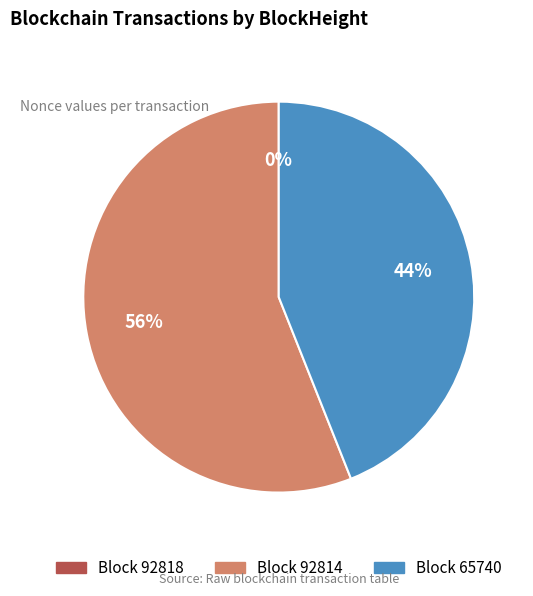

Between Block 65740 and Block 92814, which is larger?

Block 92814